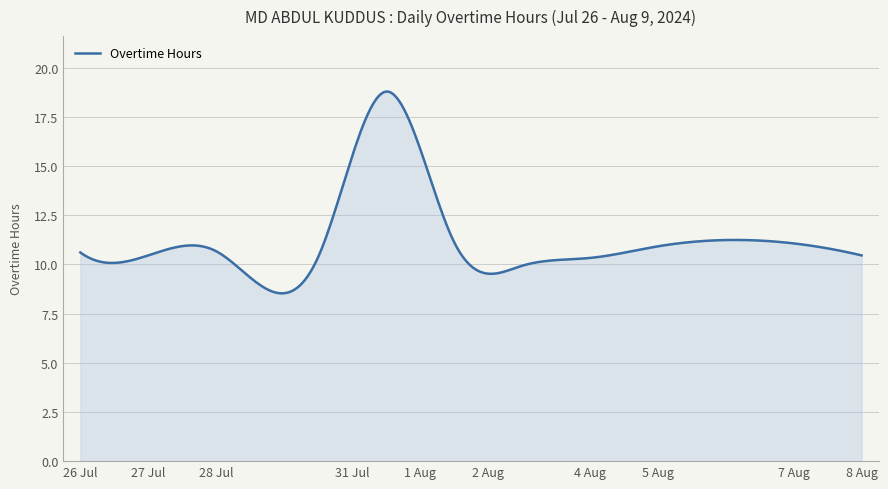

Does the chart have visible grid lines?

Yes